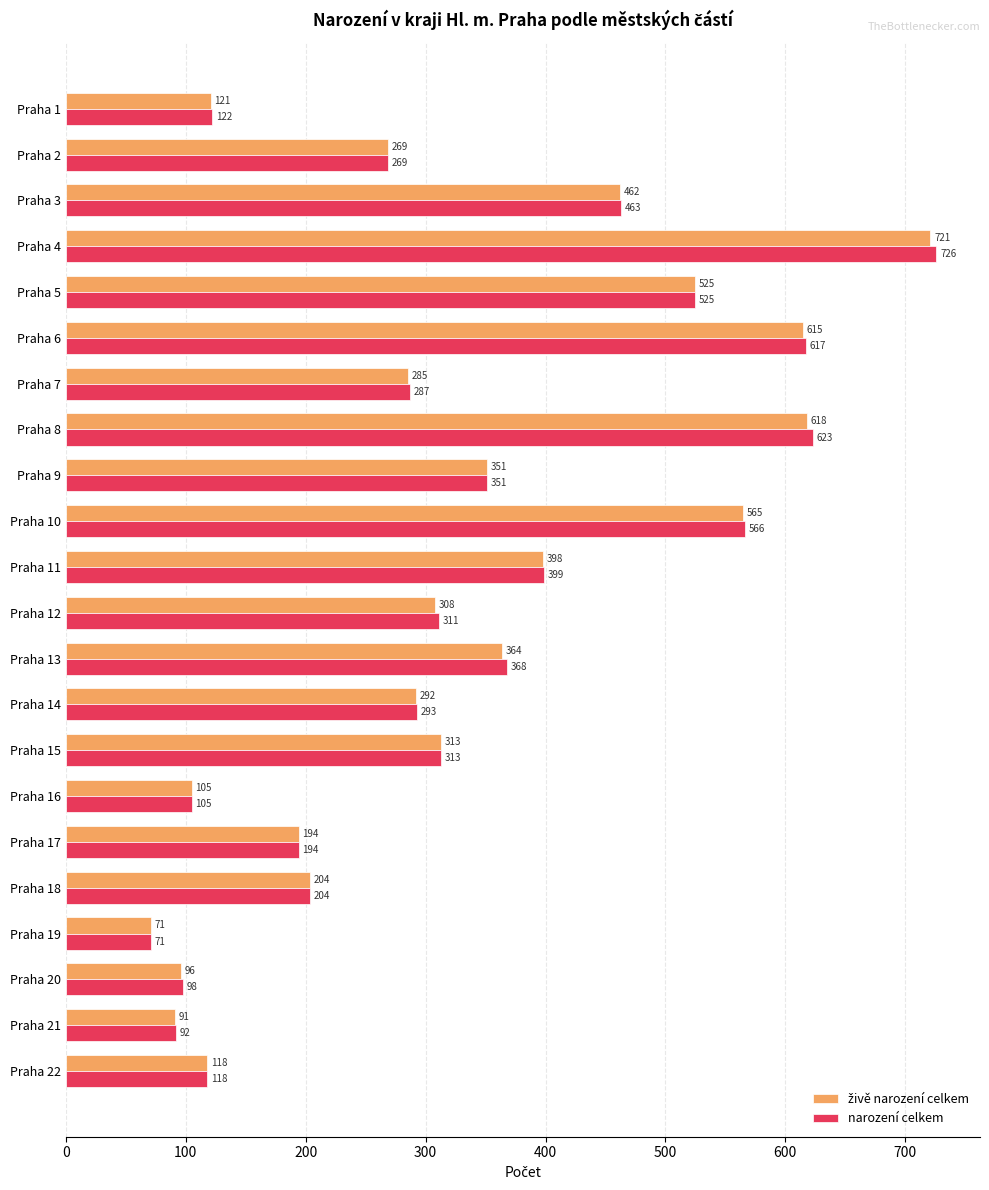

Which series changed the most between Praha 6 and Praha 18?

narození celkem